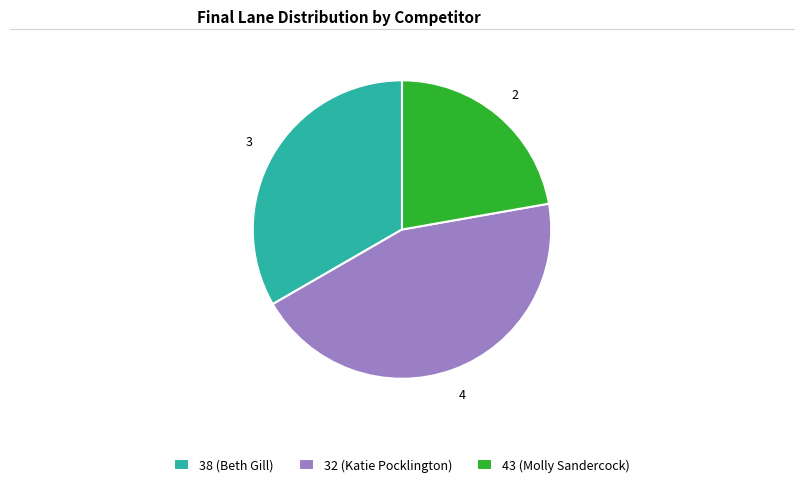

Is the sum of 38 (Beth Gill) and 43 (Molly Sandercock) greater than half?

Yes